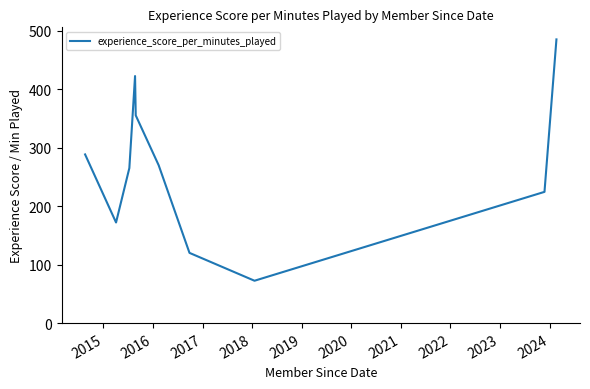

What is the greatest value displayed?

485.2